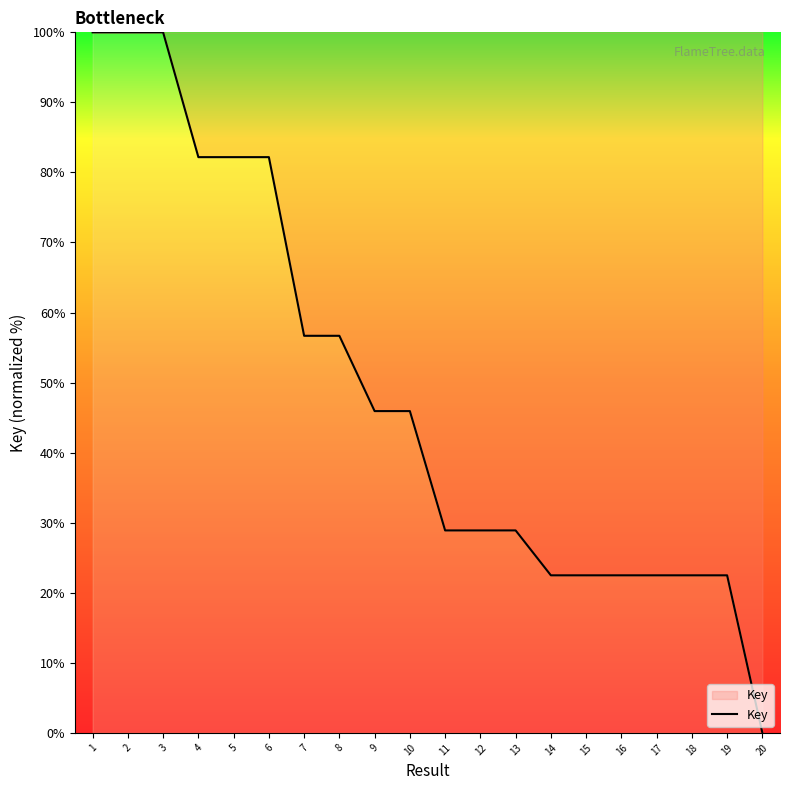

True or false: the data shows 22.5 at 18.

True